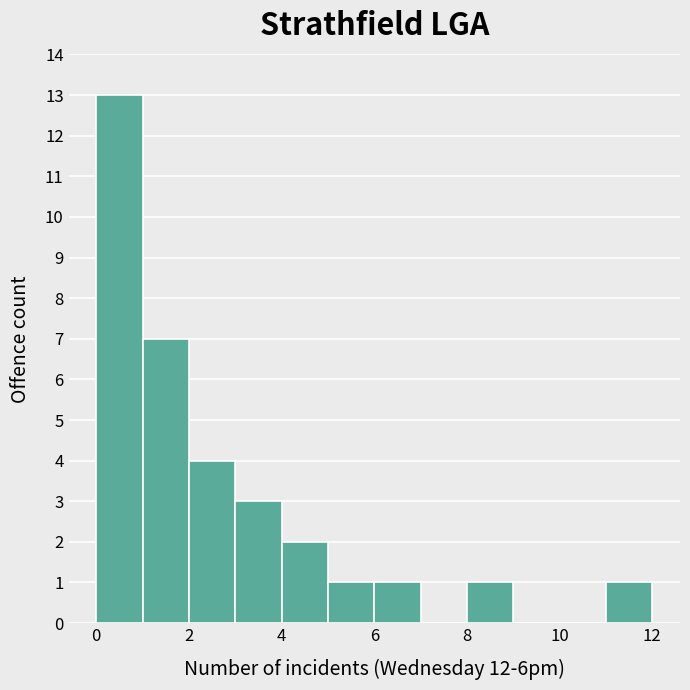

Reading left to right, transcribe this chart: for each bar, give the range it covers on the x-axis and its height. The values are not printed on the chart, so give them approximately, as read against the axis.

0 to 1: 13
1 to 2: 7
2 to 3: 4
3 to 4: 3
4 to 5: 2
5 to 6: 1
6 to 7: 1
7 to 8: 0
8 to 9: 1
9 to 10: 0
10 to 11: 0
11 to 12: 1